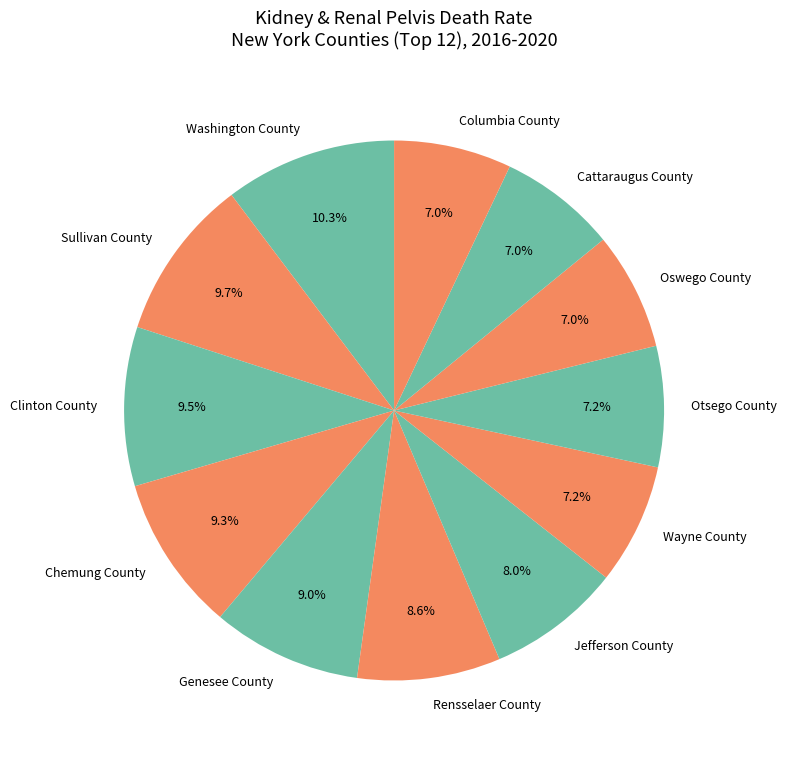

How much of the chart is everything except Rensselaer County?

91.4%